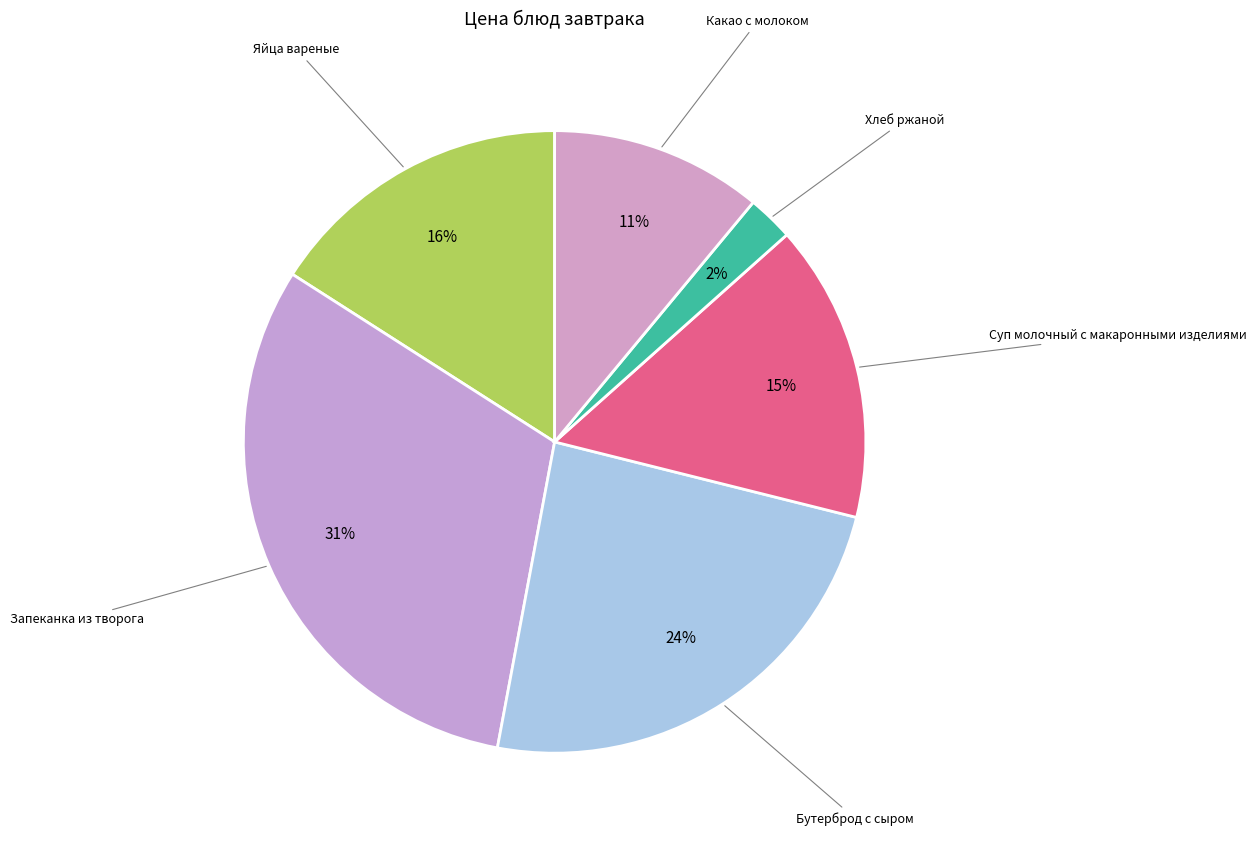

Which has a higher value, Яйца вареные or Бутерброд с сыром?

Бутерброд с сыром